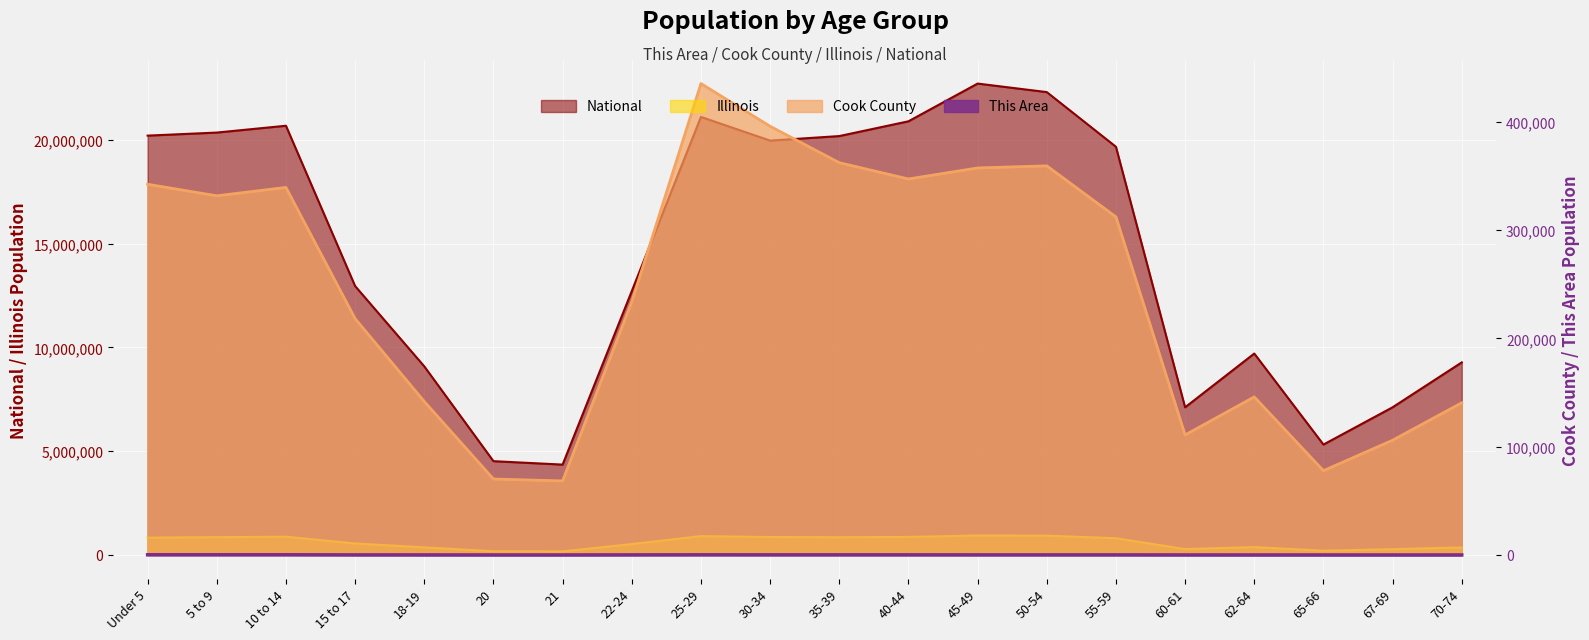

The value of Illinois at 25-29 is 556320. True or false?

False